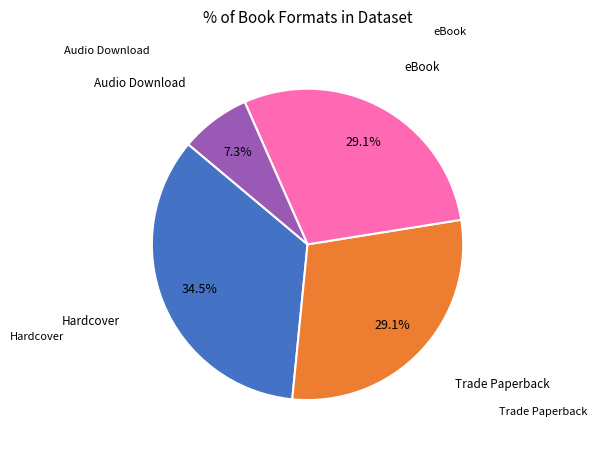

Between Audio Download and Hardcover, which is larger?

Hardcover